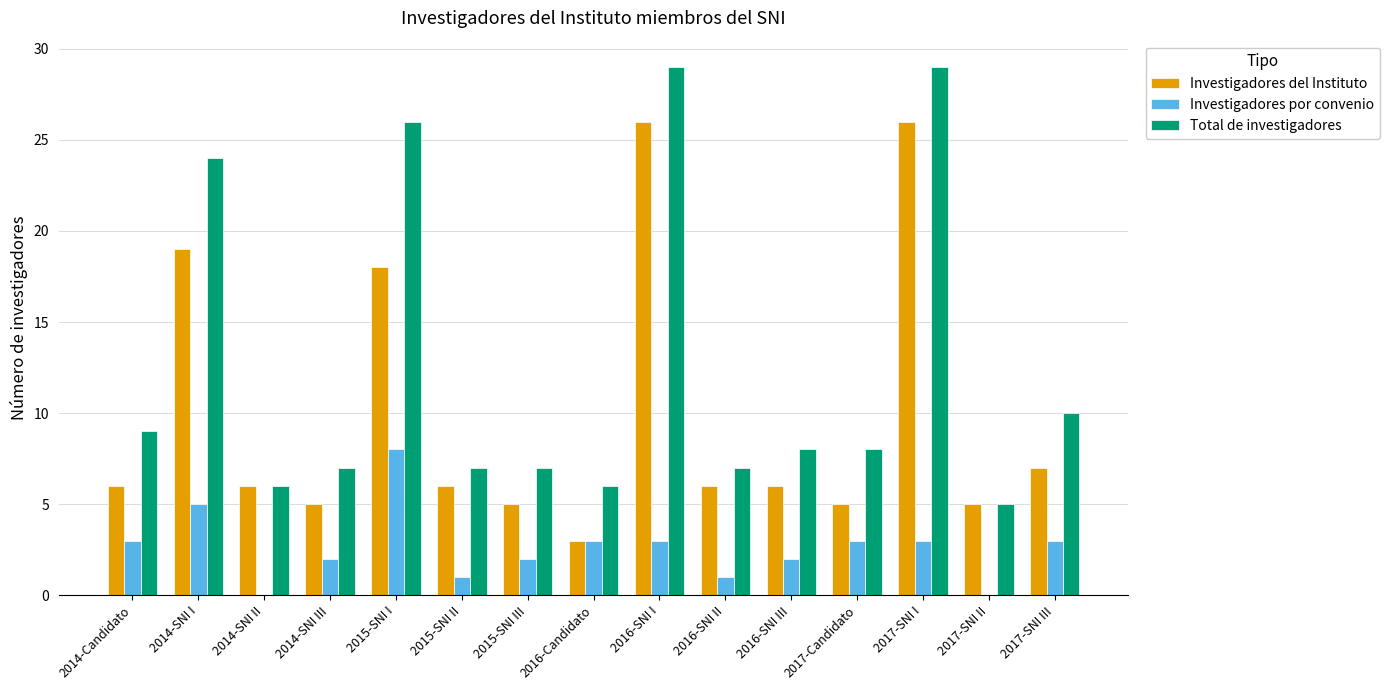

Which series changed the most between 2016-SNI I and 2016-SNI III?

Total de investigadores